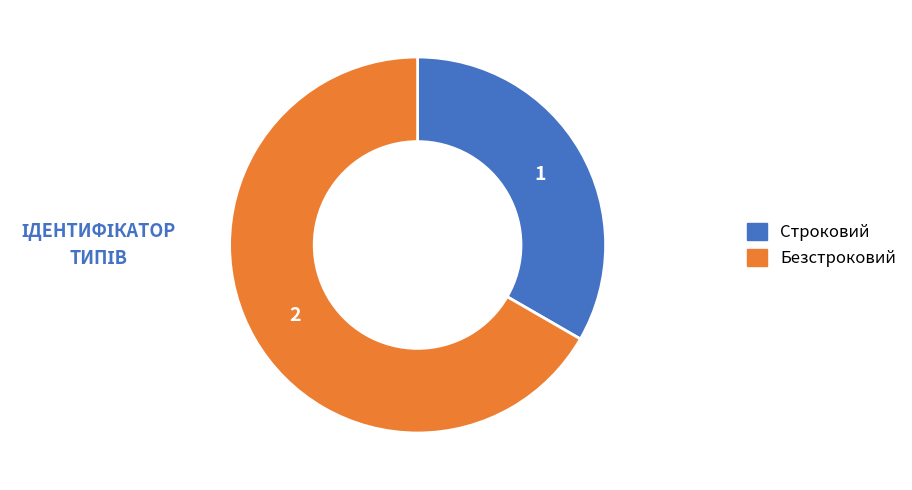

How many slices are in this pie chart?

2